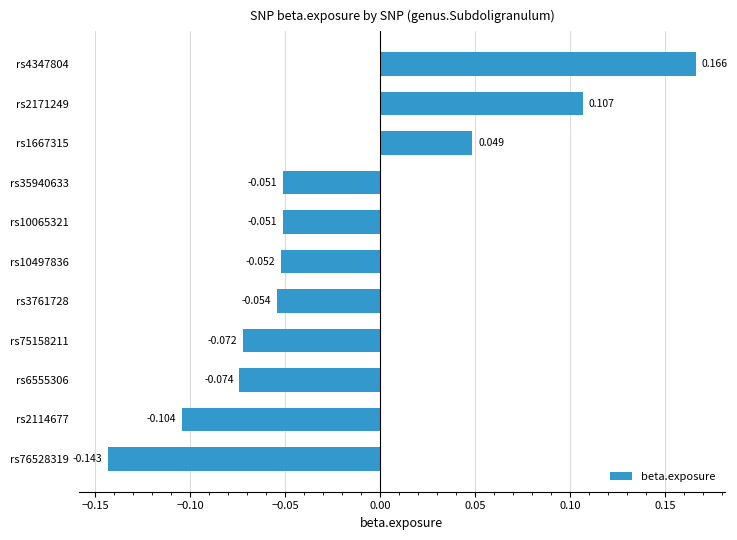

How many series are shown in this chart?

1